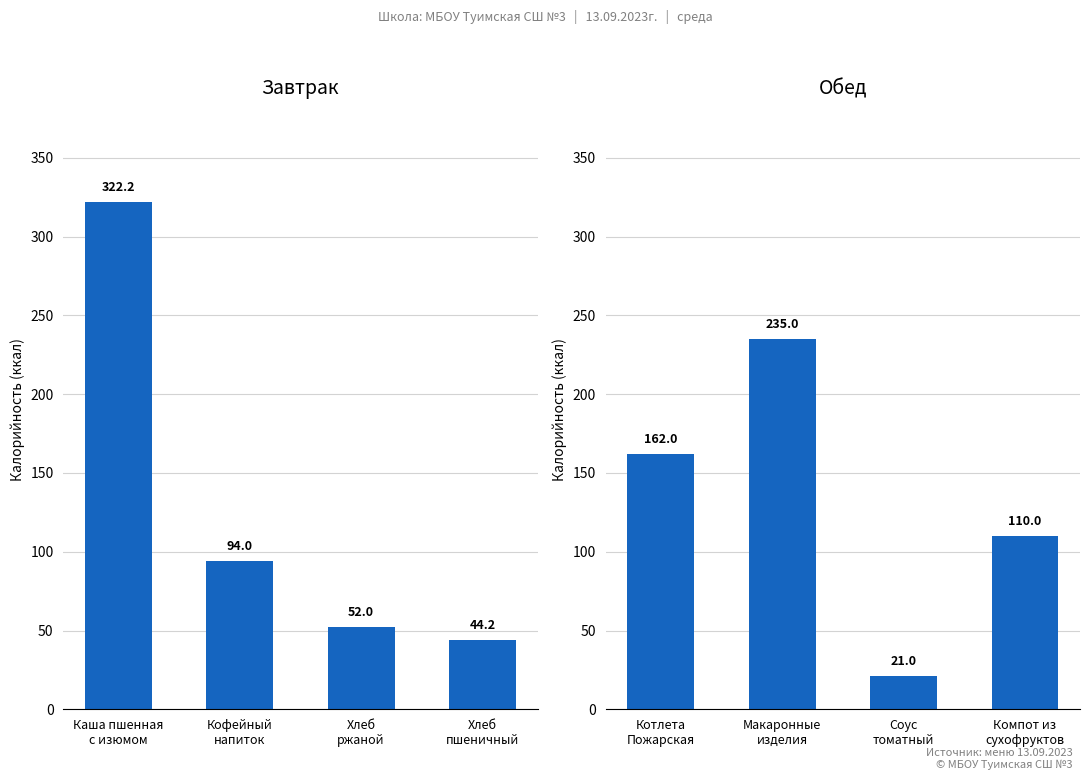

At which label is Завтрак closest to 183?

Кофейный
напиток